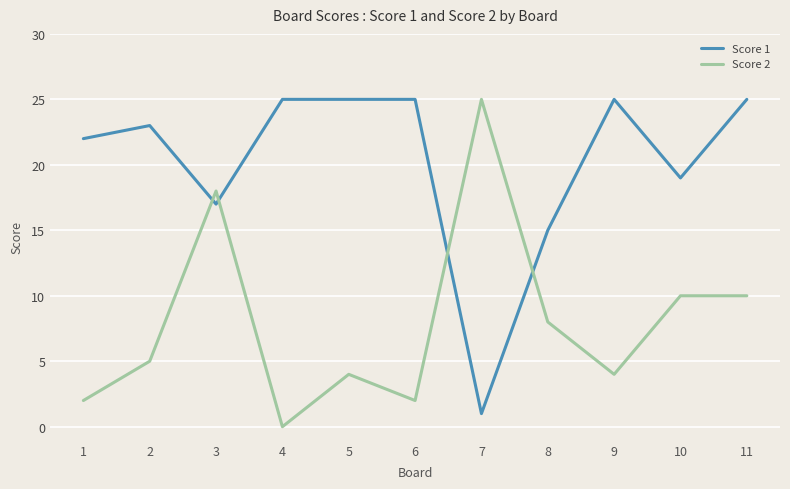

Reading right to left, transcribe all the data shown in this chart.

Score 1: 11=25	10=19	9=25	8=15	7=1	6=25	5=25	4=25	3=17	2=23	1=22
Score 2: 11=10	10=10	9=4	8=8	7=25	6=2	5=4	4=0	3=18	2=5	1=2